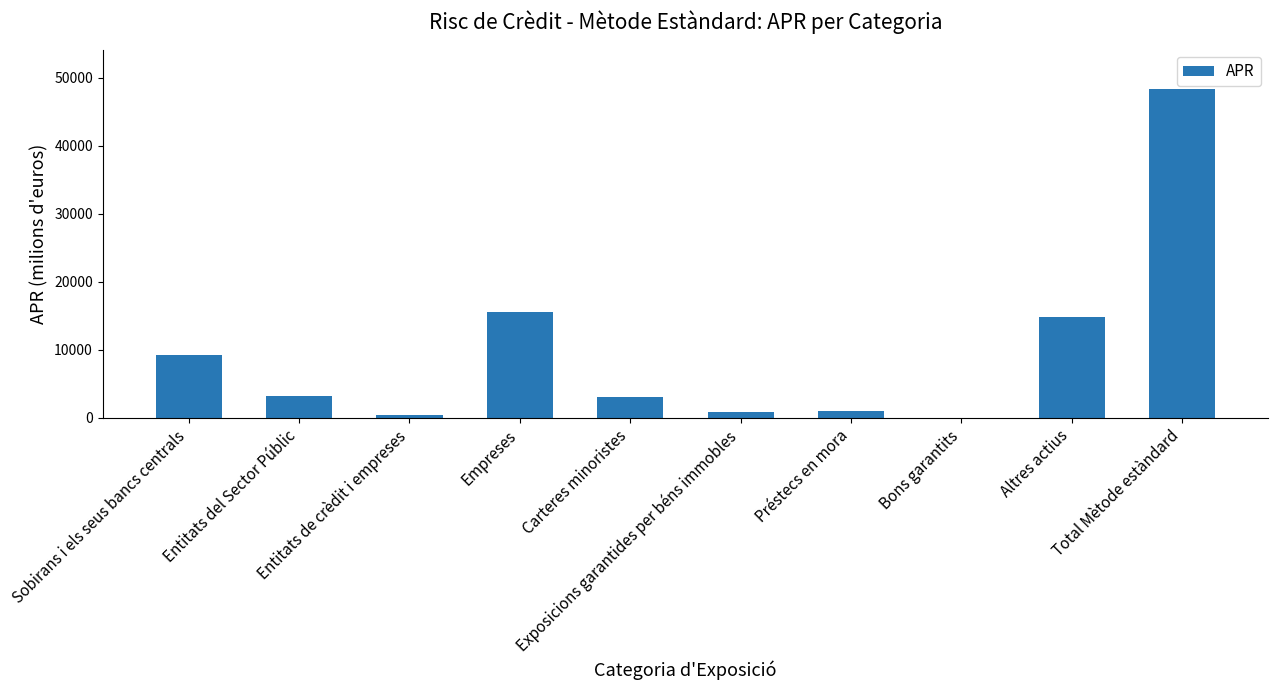

What is the sum of all values?

96644.6